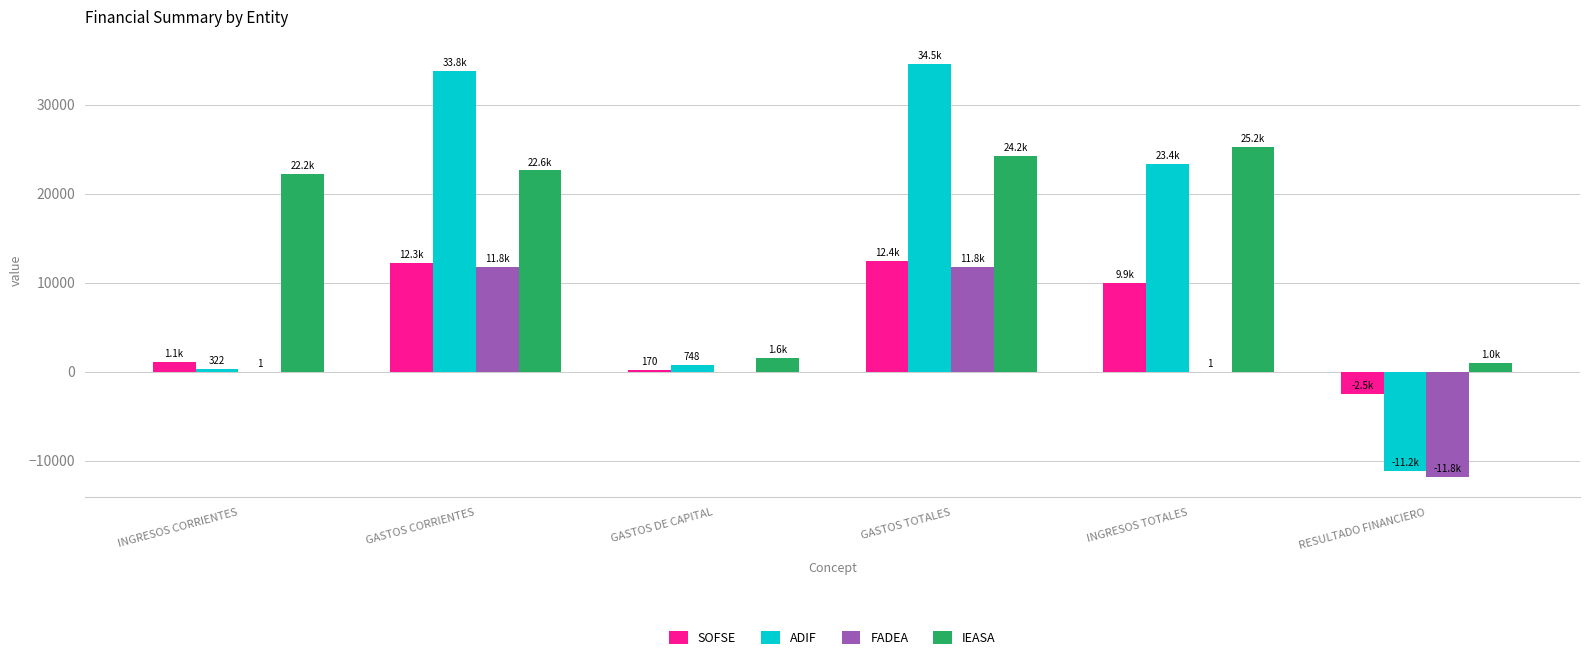

Is the value of IEASA at RESULTADO FINANCIERO greater than the value of FADEA at GASTOS DE CAPITAL?

Yes